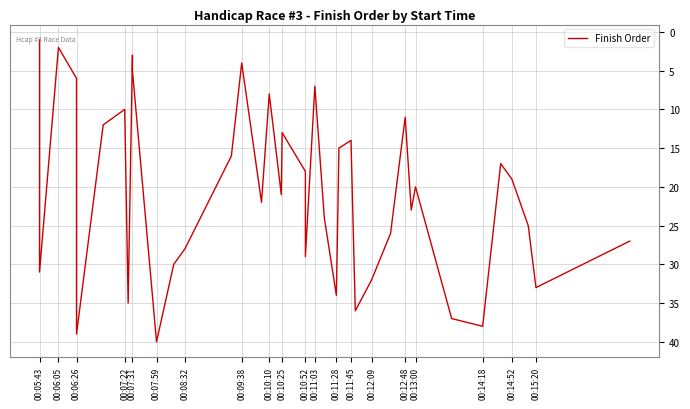

What is the greatest value displayed?

40